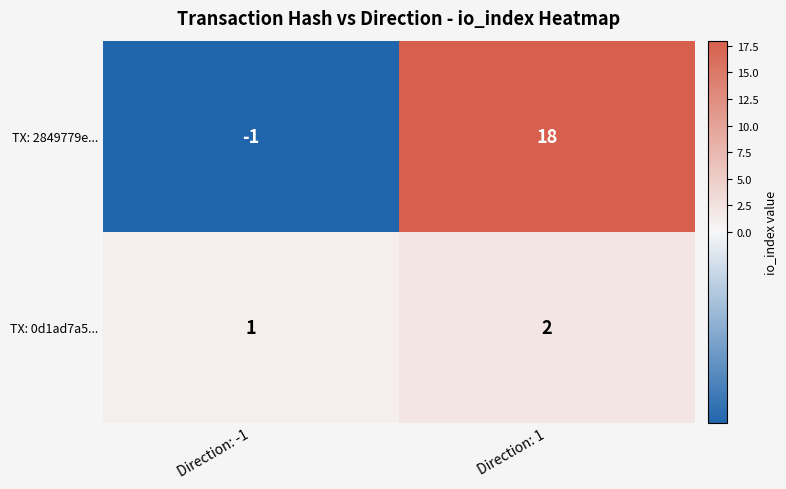

At which label is TX: 2849779e... closest to 8?

Direction: -1